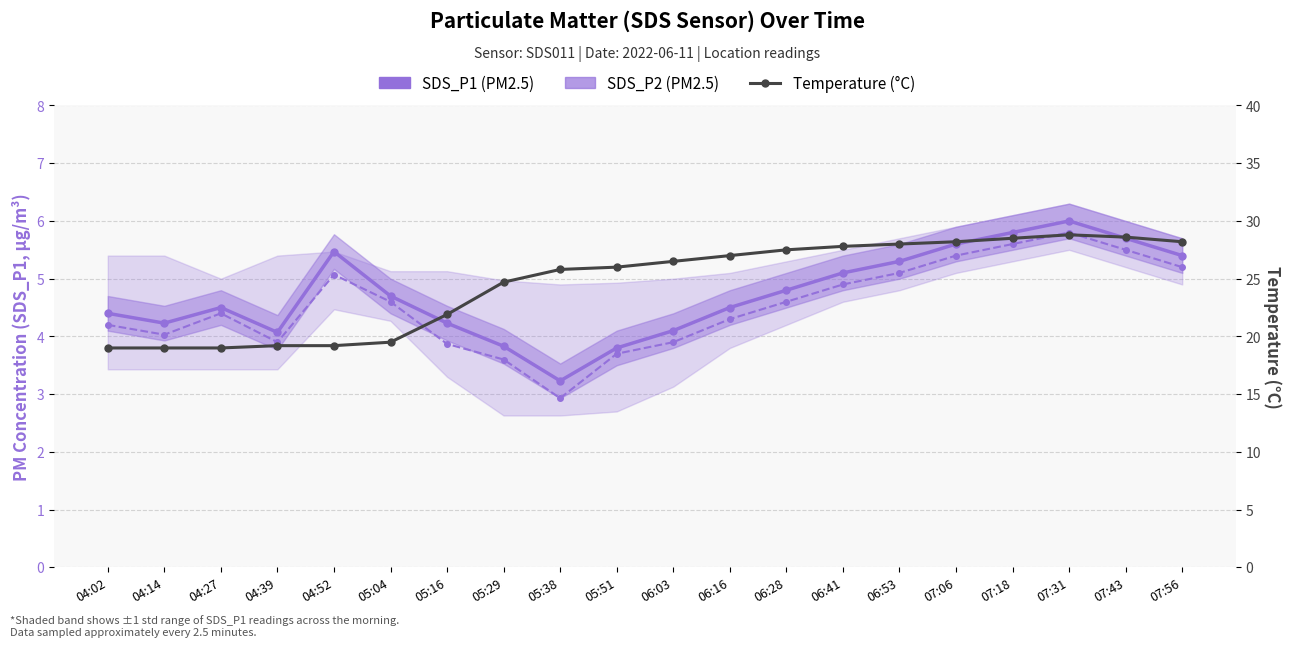

True or false: SDS_P2 (PM2.5) has a value of 6.8 at 04:14.

False